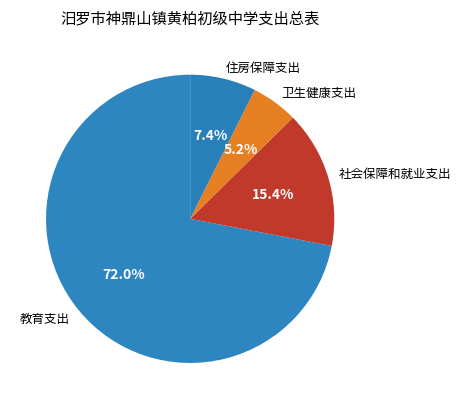

Which slice is the smallest?

卫生健康支出